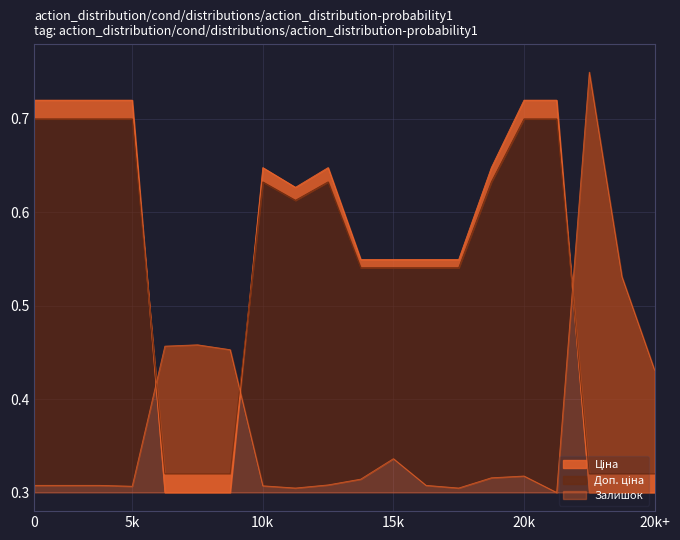

Count the Доп. ціна values in the range 0 to 1.

20